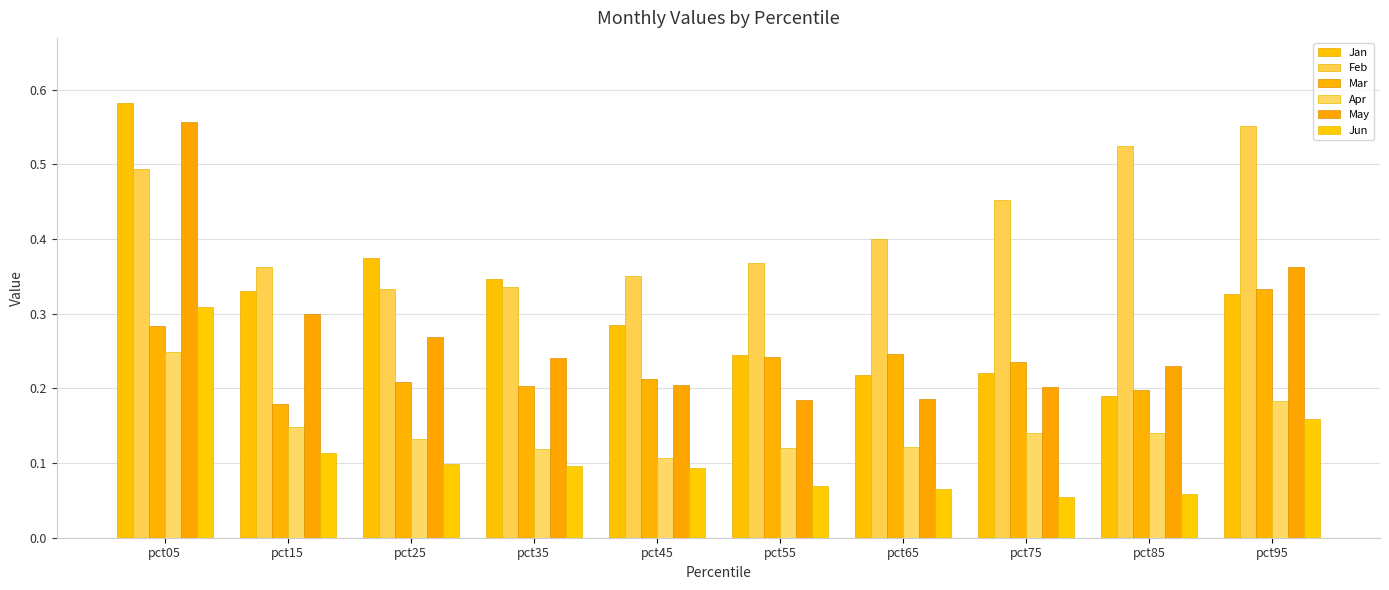

What is the sum of all Jun values?

1.1